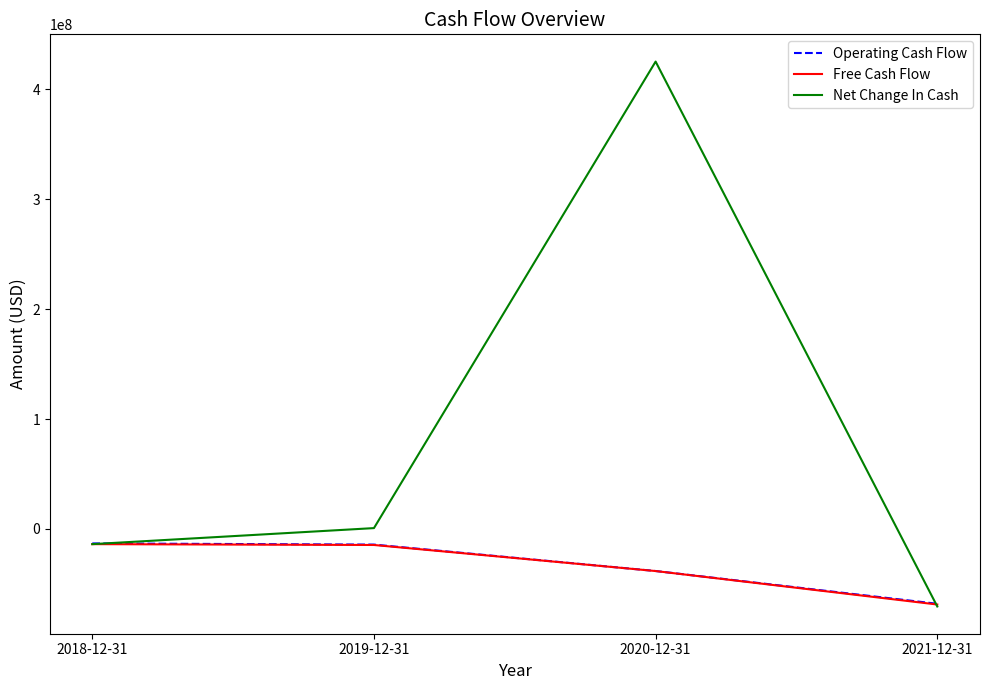

Count the number of categories in the chart.

4